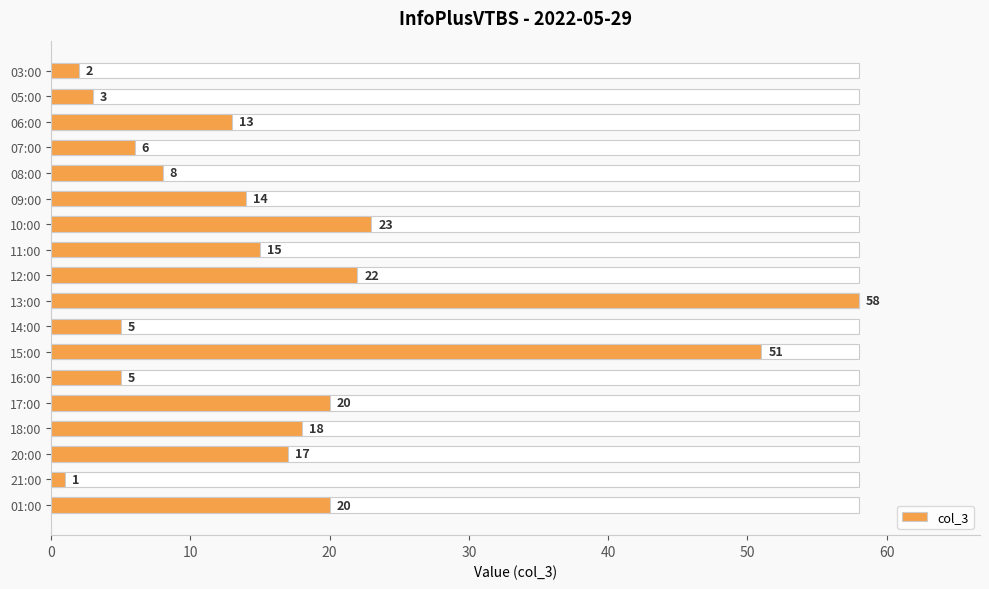

How many values are below 15?

9